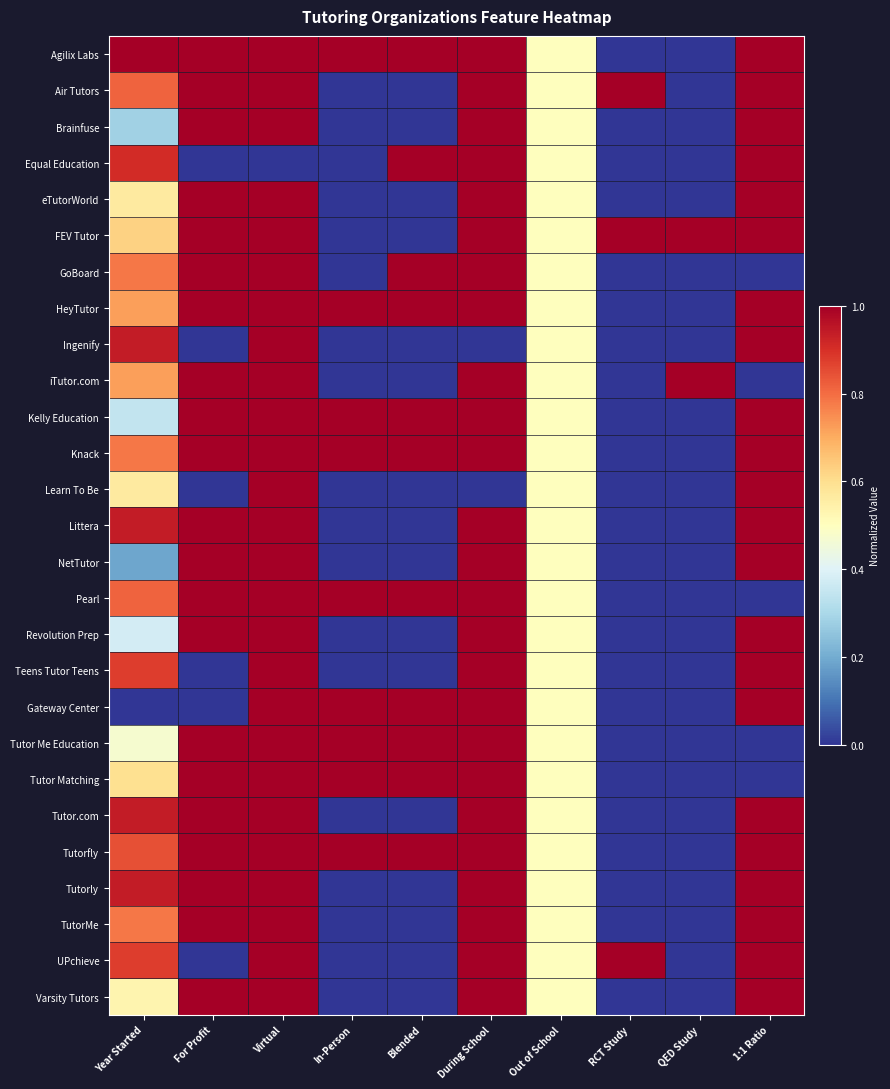

Reading left to right, transcribe all the data shown in this chart.

Agilix Labs: Year Started=1.0	For Profit=1.0	Virtual=1.0	In-Person=1.0	Blended=1.0	During School=1.0	Out of School=0.5	RCT Study=0.0	QED Study=0.0	1:1 Ratio=1.0
Air Tutors: Year Started=0.8	For Profit=1.0	Virtual=1.0	In-Person=0.0	Blended=0.0	During School=1.0	Out of School=0.5	RCT Study=1.0	QED Study=0.0	1:1 Ratio=1.0
Brainfuse: Year Started=0.3	For Profit=1.0	Virtual=1.0	In-Person=0.0	Blended=0.0	During School=1.0	Out of School=0.5	RCT Study=0.0	QED Study=0.0	1:1 Ratio=1.0
Equal Education: Year Started=0.9	For Profit=0.0	Virtual=0.0	In-Person=0.0	Blended=1.0	During School=1.0	Out of School=0.5	RCT Study=0.0	QED Study=0.0	1:1 Ratio=1.0
eTutorWorld: Year Started=0.6	For Profit=1.0	Virtual=1.0	In-Person=0.0	Blended=0.0	During School=1.0	Out of School=0.5	RCT Study=0.0	QED Study=0.0	1:1 Ratio=1.0
FEV Tutor: Year Started=0.6	For Profit=1.0	Virtual=1.0	In-Person=0.0	Blended=0.0	During School=1.0	Out of School=0.5	RCT Study=1.0	QED Study=1.0	1:1 Ratio=1.0
GoBoard: Year Started=0.8	For Profit=1.0	Virtual=1.0	In-Person=0.0	Blended=1.0	During School=1.0	Out of School=0.5	RCT Study=0.0	QED Study=0.0	1:1 Ratio=0.0
HeyTutor: Year Started=0.7	For Profit=1.0	Virtual=1.0	In-Person=1.0	Blended=1.0	During School=1.0	Out of School=0.5	RCT Study=0.0	QED Study=0.0	1:1 Ratio=1.0
Ingenify: Year Started=0.9	For Profit=0.0	Virtual=1.0	In-Person=0.0	Blended=0.0	During School=0.0	Out of School=0.5	RCT Study=0.0	QED Study=0.0	1:1 Ratio=1.0
iTutor.com: Year Started=0.7	For Profit=1.0	Virtual=1.0	In-Person=0.0	Blended=0.0	During School=1.0	Out of School=0.5	RCT Study=0.0	QED Study=1.0	1:1 Ratio=0.0
Kelly Education: Year Started=0.3	For Profit=1.0	Virtual=1.0	In-Person=1.0	Blended=1.0	During School=1.0	Out of School=0.5	RCT Study=0.0	QED Study=0.0	1:1 Ratio=1.0
Knack: Year Started=0.8	For Profit=1.0	Virtual=1.0	In-Person=1.0	Blended=1.0	During School=1.0	Out of School=0.5	RCT Study=0.0	QED Study=0.0	1:1 Ratio=1.0
Learn To Be: Year Started=0.6	For Profit=0.0	Virtual=1.0	In-Person=0.0	Blended=0.0	During School=0.0	Out of School=0.5	RCT Study=0.0	QED Study=0.0	1:1 Ratio=1.0
Littera: Year Started=0.9	For Profit=1.0	Virtual=1.0	In-Person=0.0	Blended=0.0	During School=1.0	Out of School=0.5	RCT Study=0.0	QED Study=0.0	1:1 Ratio=1.0
NetTutor: Year Started=0.2	For Profit=1.0	Virtual=1.0	In-Person=0.0	Blended=0.0	During School=1.0	Out of School=0.5	RCT Study=0.0	QED Study=0.0	1:1 Ratio=1.0
Pearl: Year Started=0.8	For Profit=1.0	Virtual=1.0	In-Person=1.0	Blended=1.0	During School=1.0	Out of School=0.5	RCT Study=0.0	QED Study=0.0	1:1 Ratio=0.0
Revolution Prep: Year Started=0.4	For Profit=1.0	Virtual=1.0	In-Person=0.0	Blended=0.0	During School=1.0	Out of School=0.5	RCT Study=0.0	QED Study=0.0	1:1 Ratio=1.0
Teens Tutor Teens: Year Started=0.9	For Profit=0.0	Virtual=1.0	In-Person=0.0	Blended=0.0	During School=1.0	Out of School=0.5	RCT Study=0.0	QED Study=0.0	1:1 Ratio=1.0
Gateway Center: Year Started=0.0	For Profit=0.0	Virtual=1.0	In-Person=1.0	Blended=1.0	During School=1.0	Out of School=0.5	RCT Study=0.0	QED Study=0.0	1:1 Ratio=1.0
Tutor Me Education: Year Started=0.5	For Profit=1.0	Virtual=1.0	In-Person=1.0	Blended=1.0	During School=1.0	Out of School=0.5	RCT Study=0.0	QED Study=0.0	1:1 Ratio=0.0
Tutor Matching: Year Started=0.6	For Profit=1.0	Virtual=1.0	In-Person=1.0	Blended=1.0	During School=1.0	Out of School=0.5	RCT Study=0.0	QED Study=0.0	1:1 Ratio=0.0
Tutor.com: Year Started=0.9	For Profit=1.0	Virtual=1.0	In-Person=0.0	Blended=0.0	During School=1.0	Out of School=0.5	RCT Study=0.0	QED Study=0.0	1:1 Ratio=1.0
Tutorfly: Year Started=0.8	For Profit=1.0	Virtual=1.0	In-Person=1.0	Blended=1.0	During School=1.0	Out of School=0.5	RCT Study=0.0	QED Study=0.0	1:1 Ratio=1.0
Tutorly: Year Started=0.9	For Profit=1.0	Virtual=1.0	In-Person=0.0	Blended=0.0	During School=1.0	Out of School=0.5	RCT Study=0.0	QED Study=0.0	1:1 Ratio=1.0
TutorMe: Year Started=0.8	For Profit=1.0	Virtual=1.0	In-Person=0.0	Blended=0.0	During School=1.0	Out of School=0.5	RCT Study=0.0	QED Study=0.0	1:1 Ratio=1.0
UPchieve: Year Started=0.9	For Profit=0.0	Virtual=1.0	In-Person=0.0	Blended=0.0	During School=1.0	Out of School=0.5	RCT Study=1.0	QED Study=0.0	1:1 Ratio=1.0
Varsity Tutors: Year Started=0.5	For Profit=1.0	Virtual=1.0	In-Person=0.0	Blended=0.0	During School=1.0	Out of School=0.5	RCT Study=0.0	QED Study=0.0	1:1 Ratio=1.0